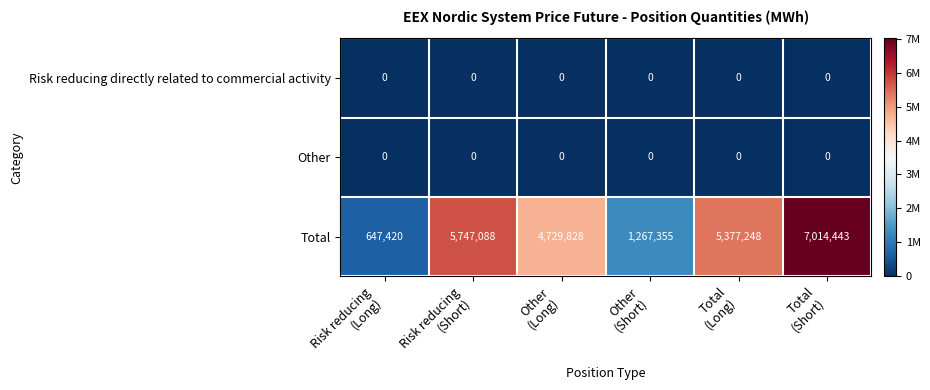

Which series has the widest spread of values?

Total